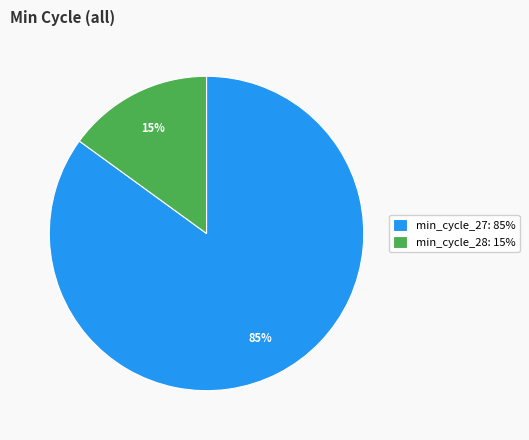

Which category has the smallest portion of the pie?

min_cycle_28: 15%